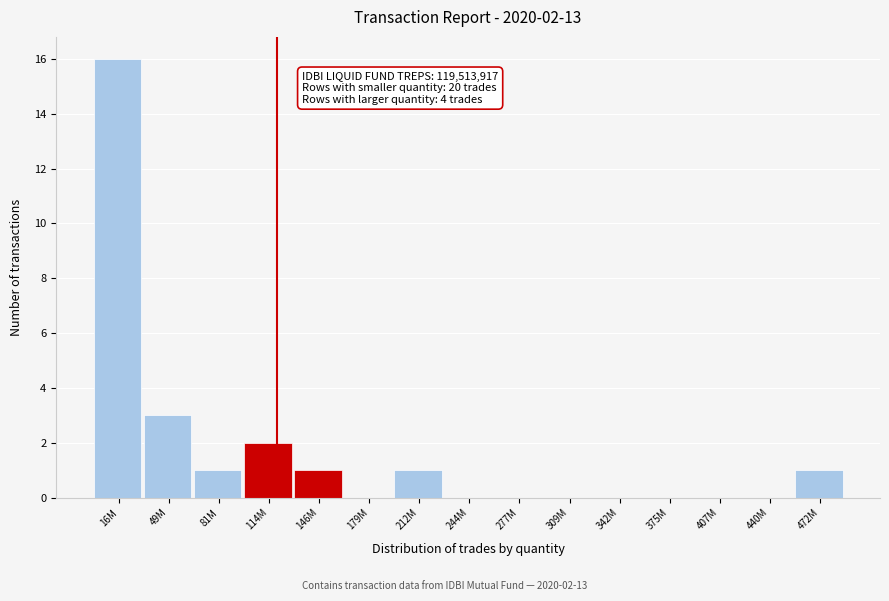

Reading left to right, extract all data points from this chart.

16M=16	49M=3	81M=1	114M=2	146M=1	179M=0	212M=1	244M=0	277M=0	309M=0	342M=0	375M=0	407M=0	440M=0	472M=1